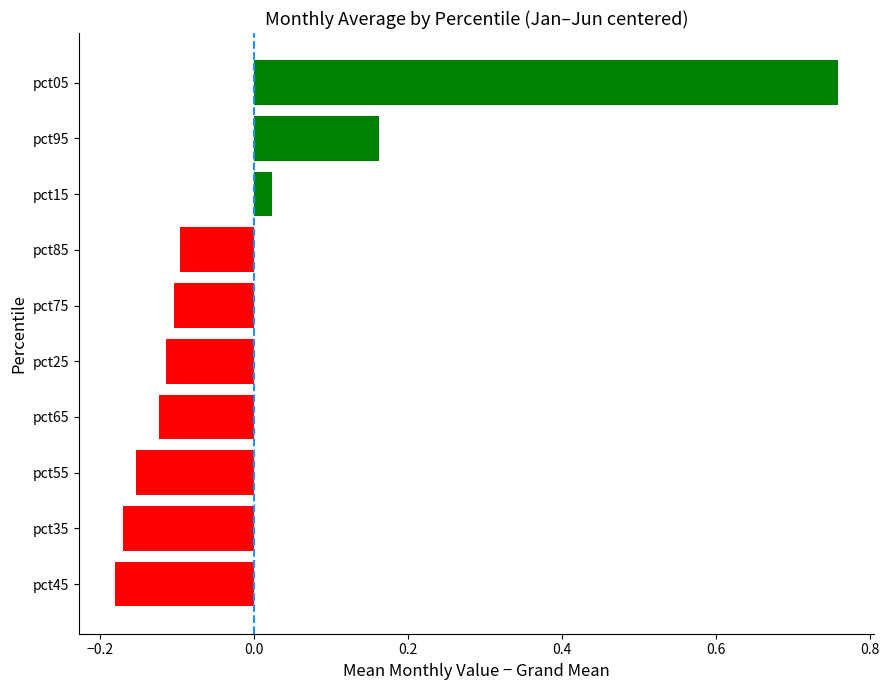

How many data points are less than 0?

7